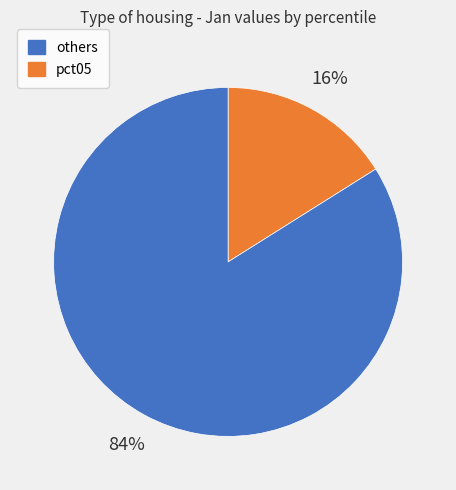

Is there any slice that represents more than half of the pie?

Yes